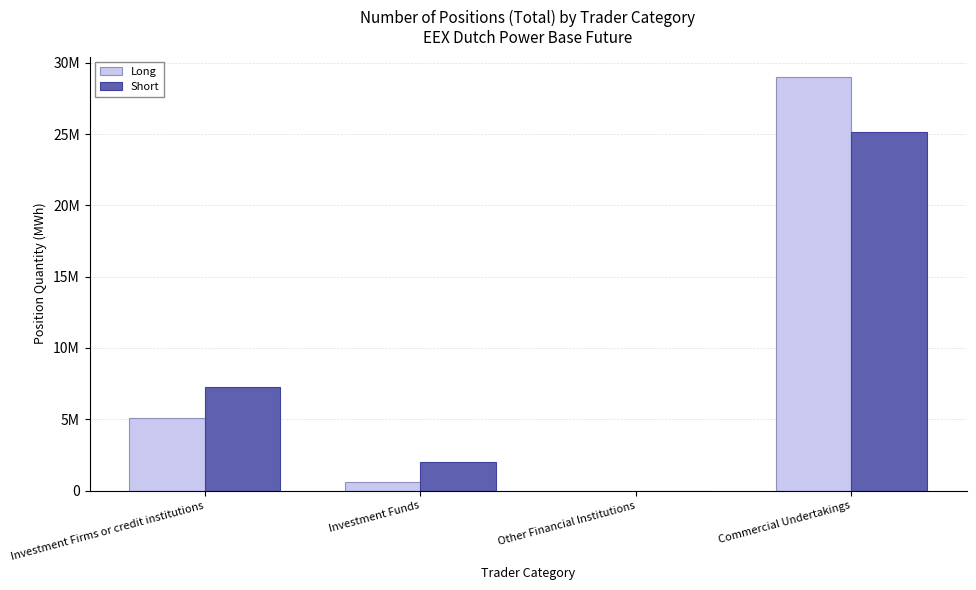

Rank the categories by Short value from lowest to highest.

Other Financial Institutions, Investment Funds, Investment Firms or credit institutions, Commercial Undertakings